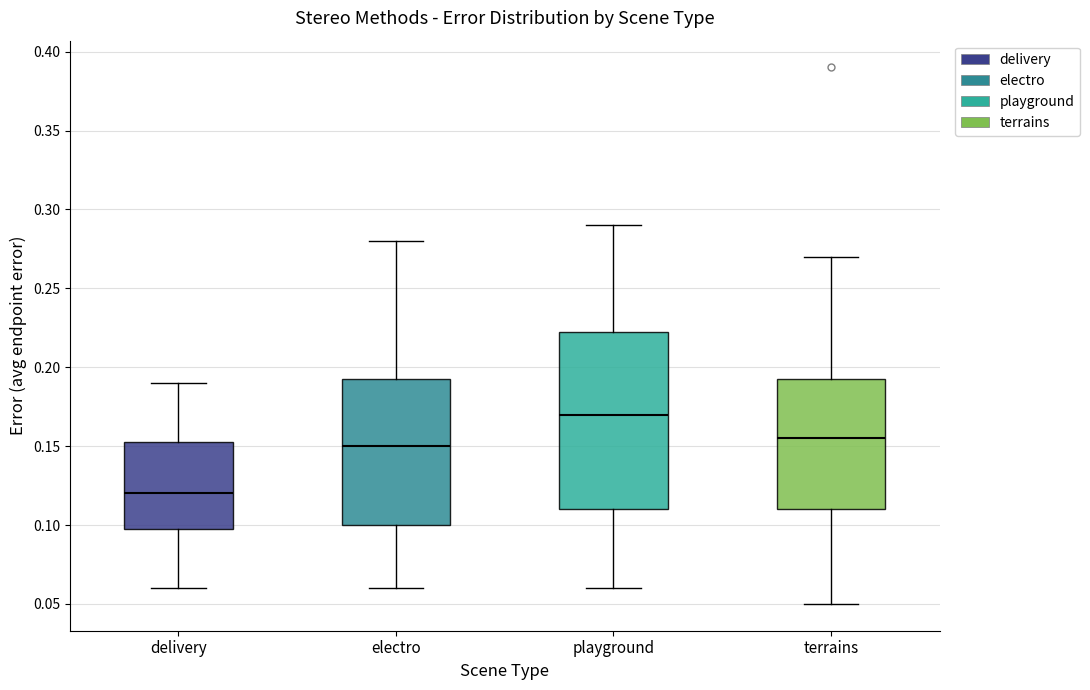

Reading left to right, read every box against the y-axis: the position of its median line, the range the box covers, and the ends of its whiskers. The values are not printed on the chart, so give them approximately, as read against the axis.

delivery: median 0.120, box 0.100 to 0.155, whiskers 0.060 to 0.190
electro: median 0.150, box 0.100 to 0.195, whiskers 0.060 to 0.280
playground: median 0.170, box 0.110 to 0.225, whiskers 0.060 to 0.290
terrains: median 0.155, box 0.110 to 0.195, whiskers 0.050 to 0.270